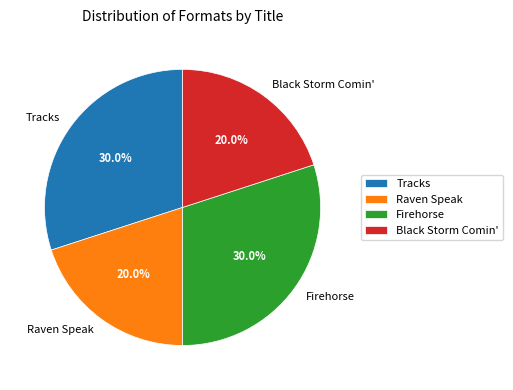

Does Tracks represent more than half of the total?

No